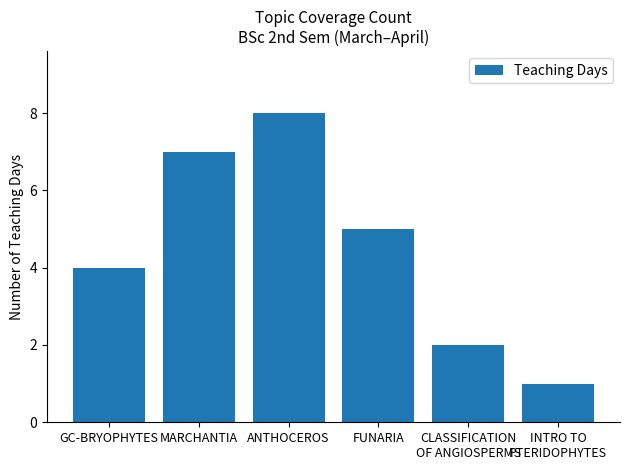

The chart shows a value of 7 at MARCHANTIA. True or false?

True